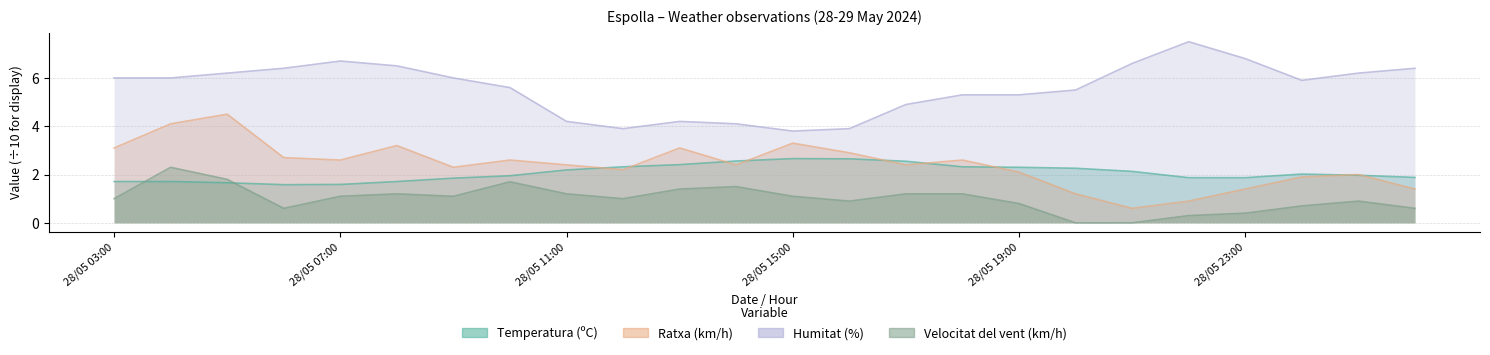

At which label is Ratxa (km/h) closest to 2?

29/05 01:00